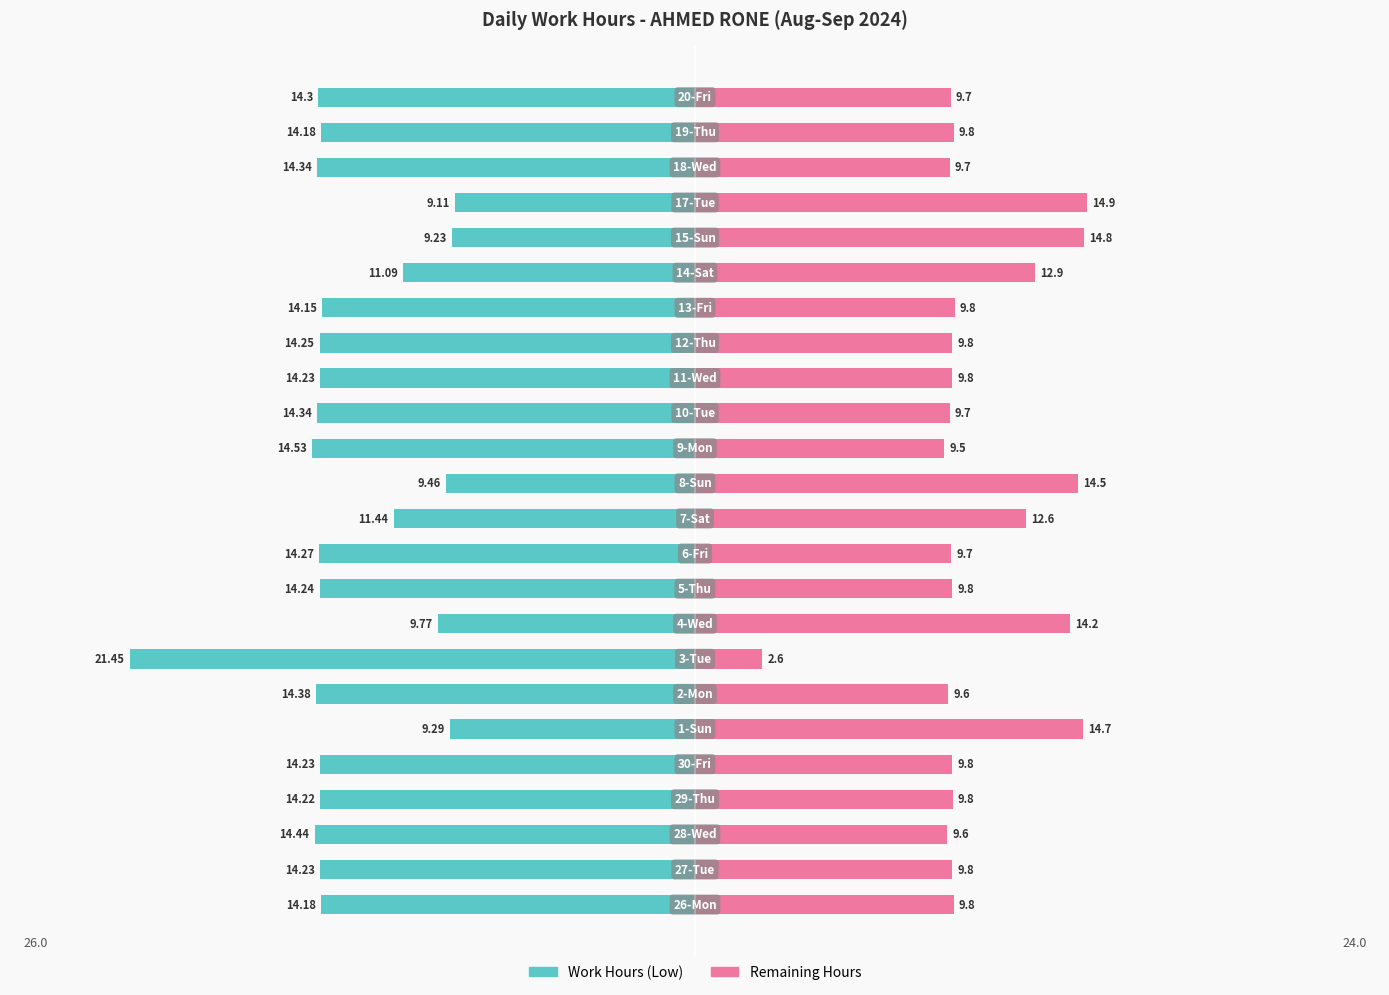

Where does the Work Hours (Low) series first go above -14?

5